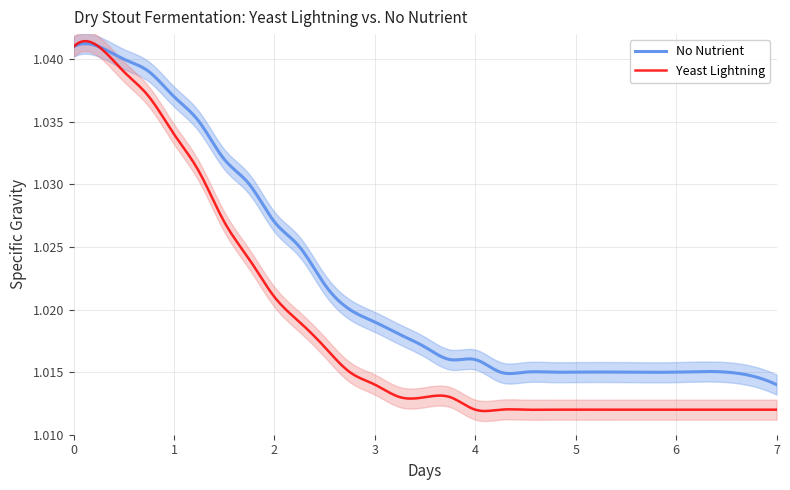

Reading left to right, extract all data points from this chart.

No Nutrient: 1.0	1.0	1.0	1.0	1.0	1.0	1.0	1.0	1.0	1.0	1.0	1.0	1.0	1.0	1.0	1.0	1.0	1.0	1.0	1.0	1.0	1.0	1.0	1.0	1.0
Yeast Lightning: 1.0	1.0	1.0	1.0	1.0	1.0	1.0	1.0	1.0	1.0	1.0	1.0	1.0	1.0	1.0	1.0	1.0	1.0	1.0	1.0	1.0	1.0	1.0	1.0	1.0